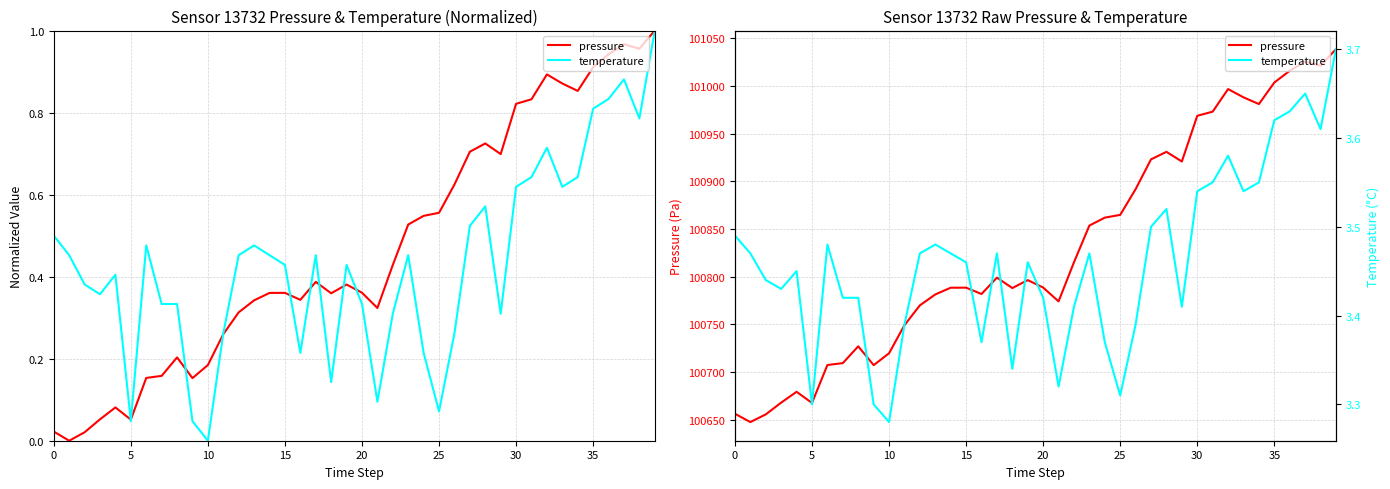

What value does the temperature series have at 25?

3.3